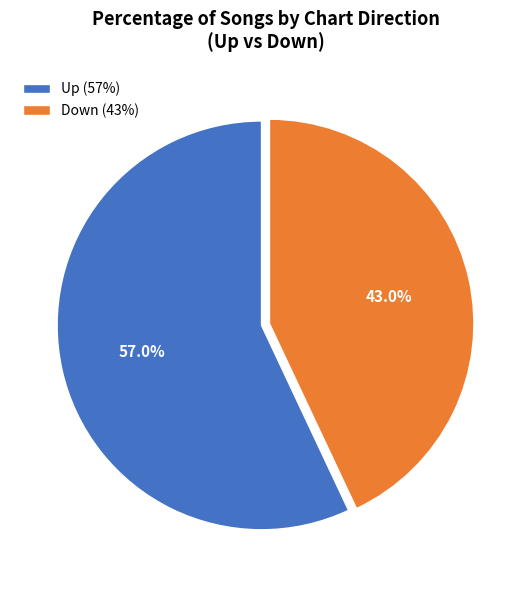

What is the ratio of the value at Up (57%) to the value at Down (43%)?

1.3